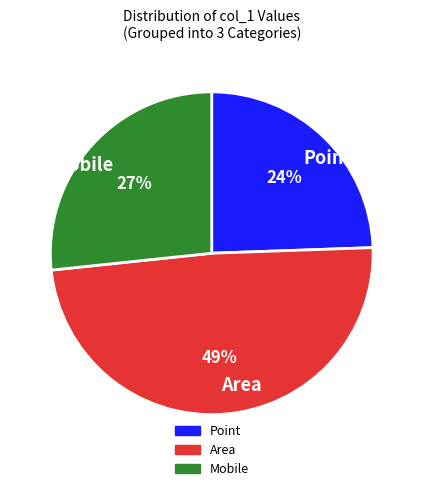

To the nearest percent, what portion does Mobile represent?

27%